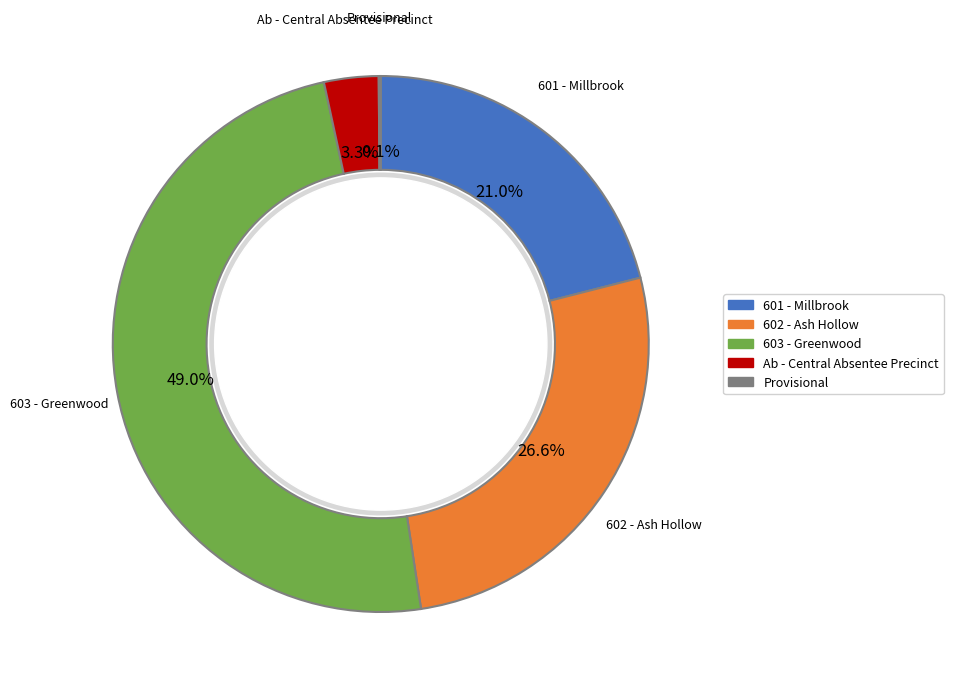

The 601 - Millbrook slice represents 21% of the pie. True or false?

True